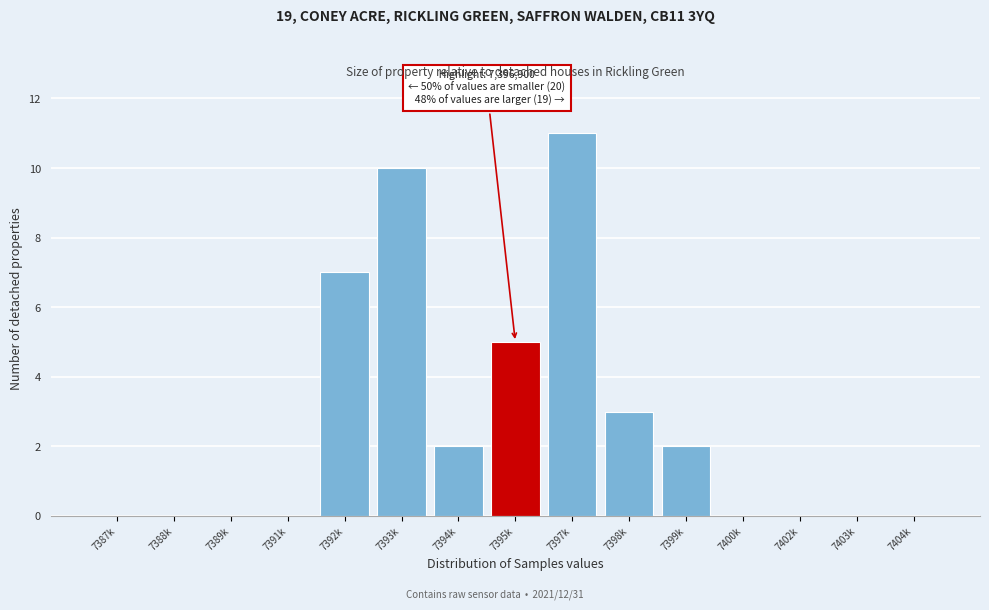

Reading right to left, extract all data points from this chart.

7404k=0	7403k=0	7402k=0	7400k=0	7399k=2	7398k=3	7397k=11	7395k=5	7394k=2	7393k=10	7392k=7	7391k=0	7389k=0	7388k=0	7387k=0